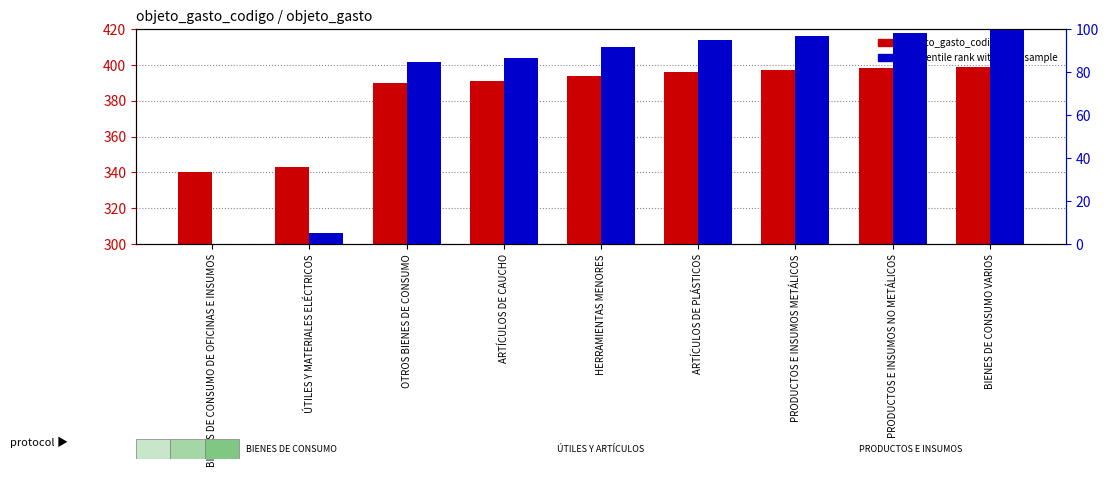

Which series has the largest range (max minus min)?

percentile rank within the sample